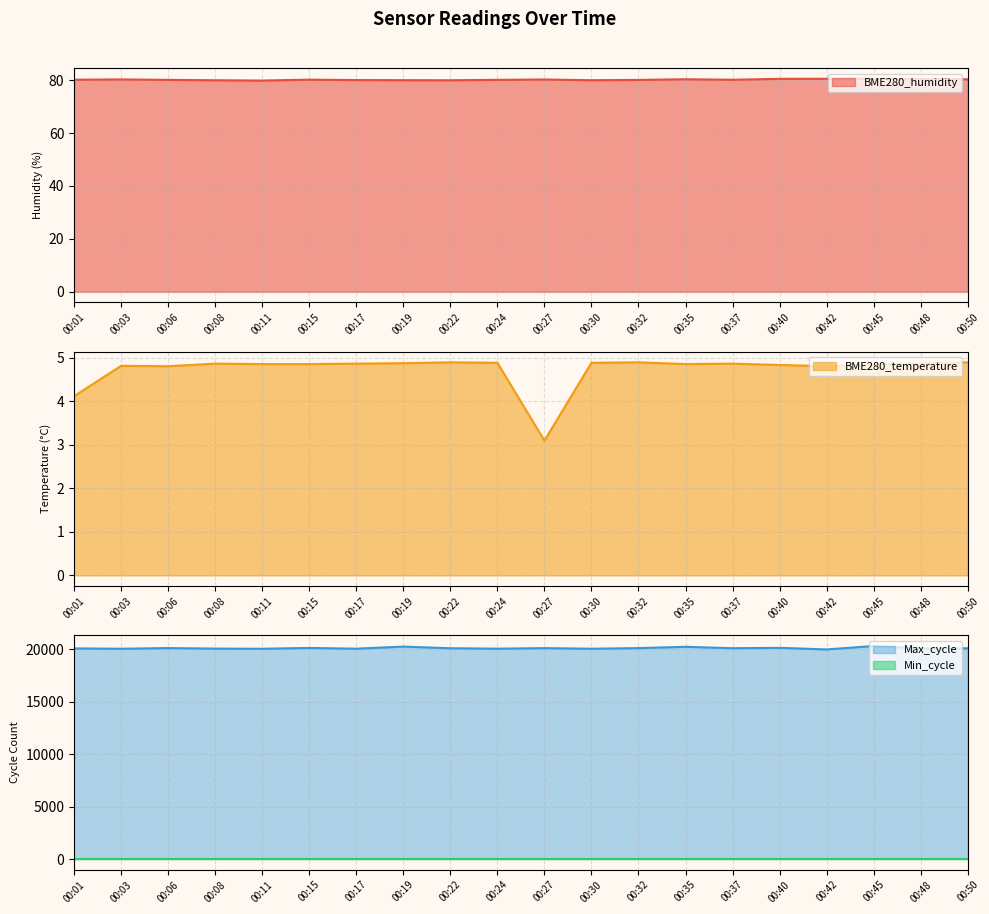

Rank the categories by BME280_humidity value from highest to lowest.

00:45, 00:42, 00:40, 00:48, 00:35, 00:50, 00:03, 00:27, 00:15, 00:01, 00:37, 00:24, 00:06, 00:32, 00:17, 00:19, 00:30, 00:08, 00:22, 00:11